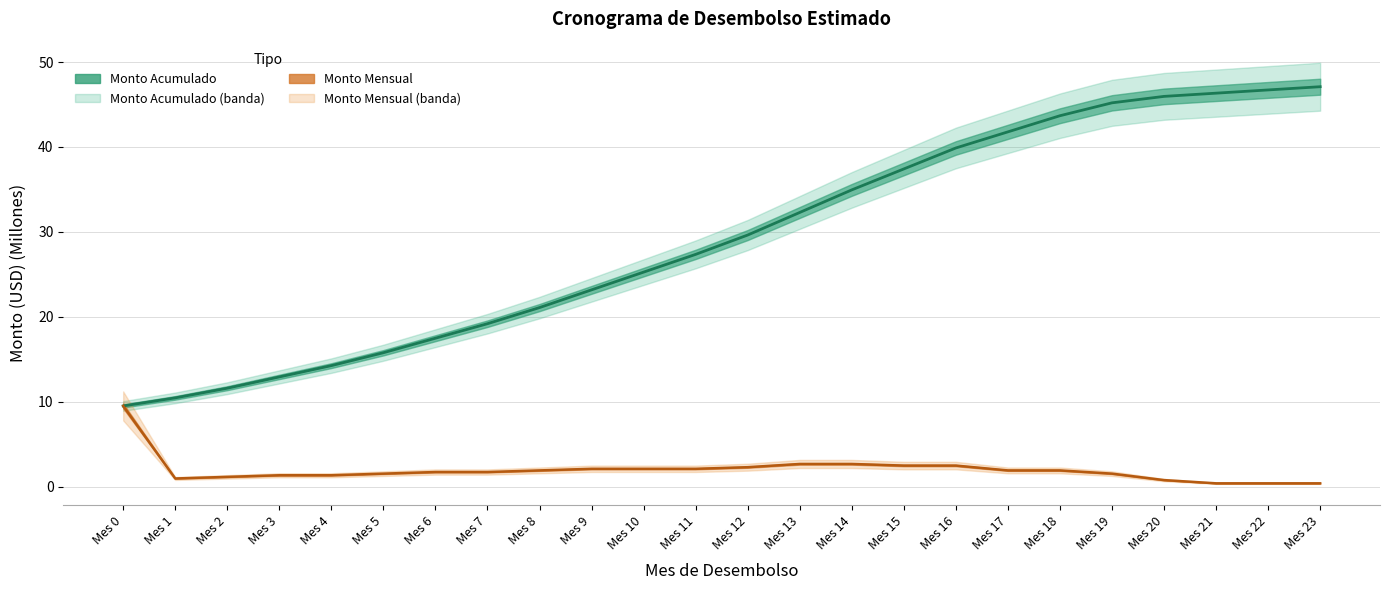

At which category does Monto Mensual reach its first local valley?

Mes 1